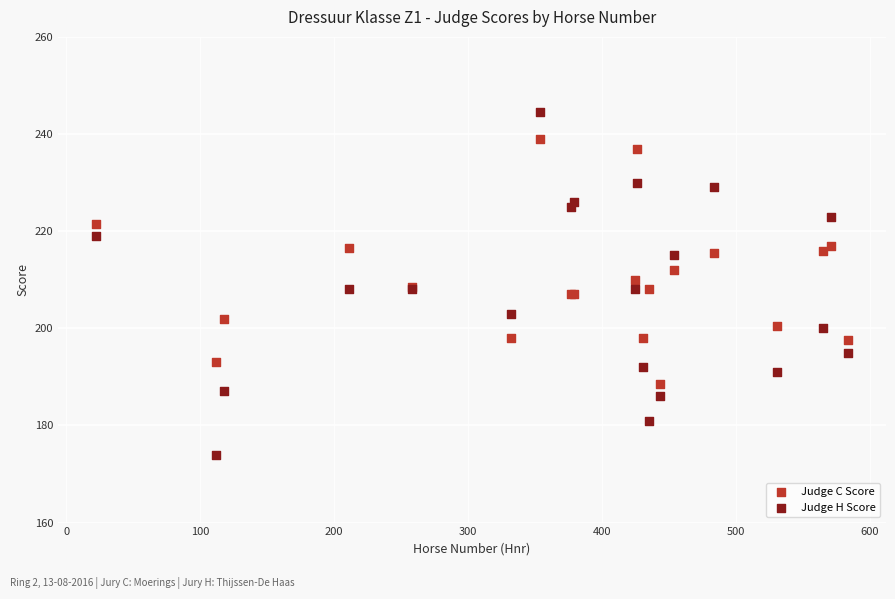

What are all the series names shown in the legend?

Judge C Score, Judge H Score